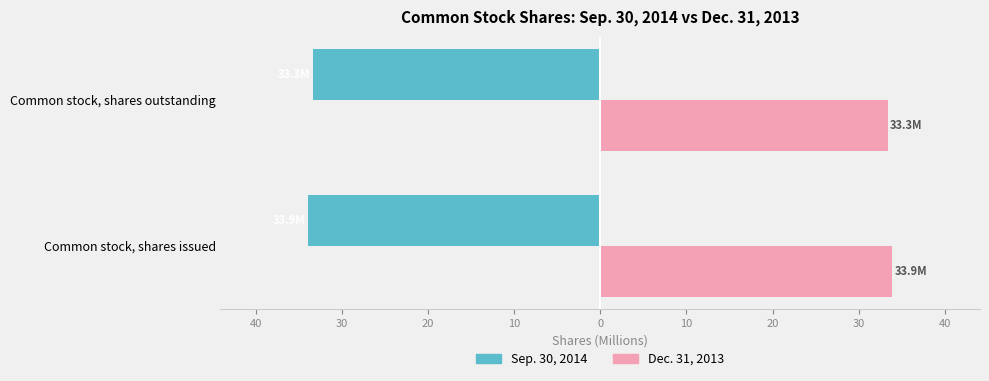

What are all the series names shown in the legend?

Sep. 30, 2014, Dec. 31, 2013